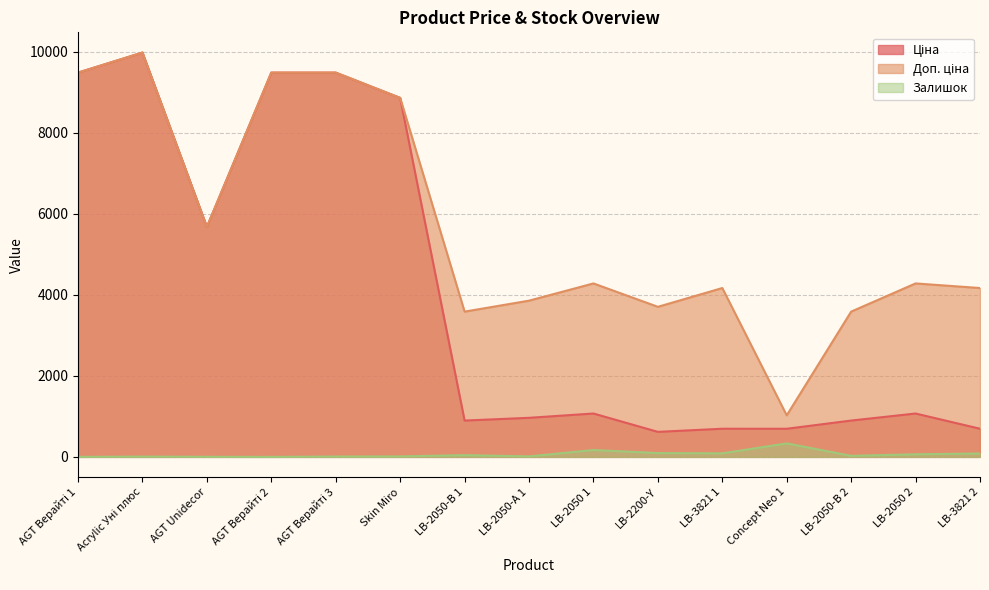

How many interior local valleys does the Ціна series have?

4